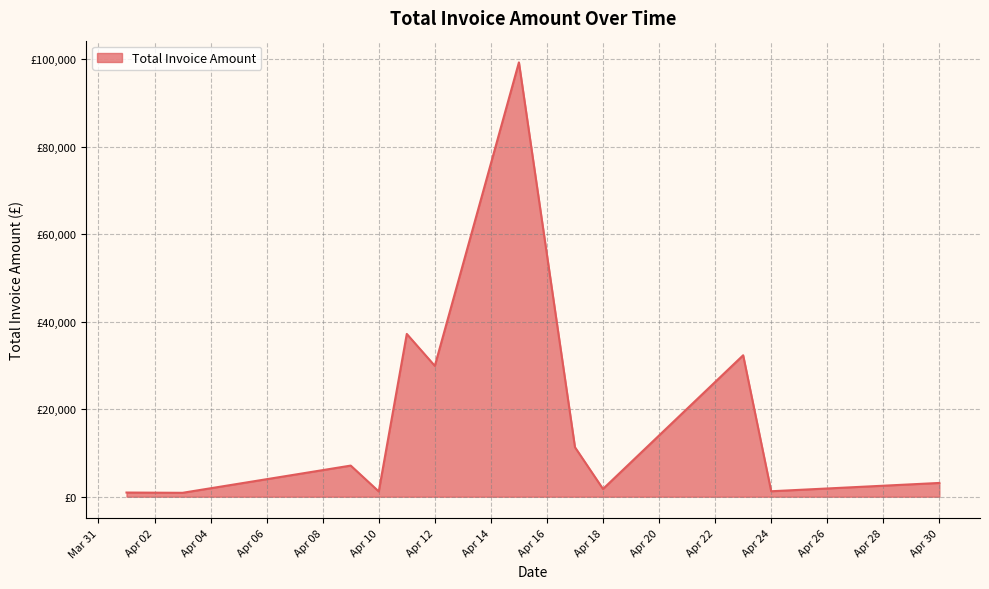

Does the chart display data point markers on the line(s)?

No